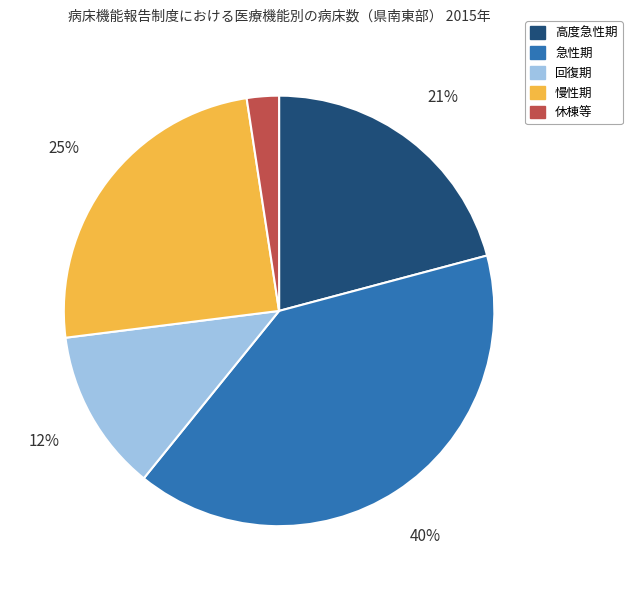

To the nearest percent, what is the difference between the 急性期 and 休棟等 slice percentages?

38%